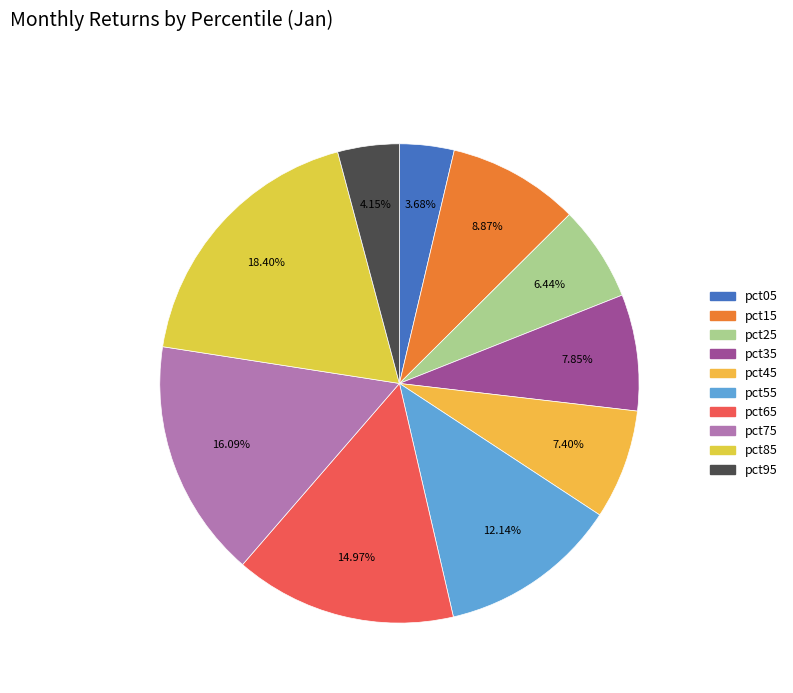

To the nearest percent, what portion does pct25 represent?

6%